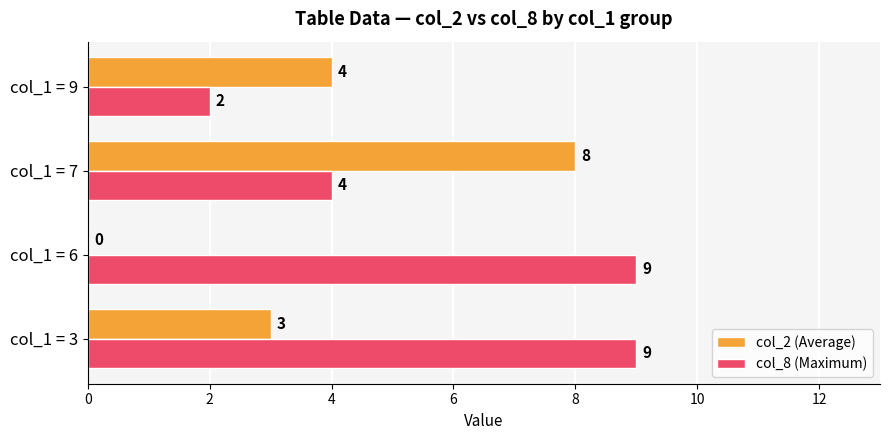

What is the total value across all series at col_1 = 9?

6